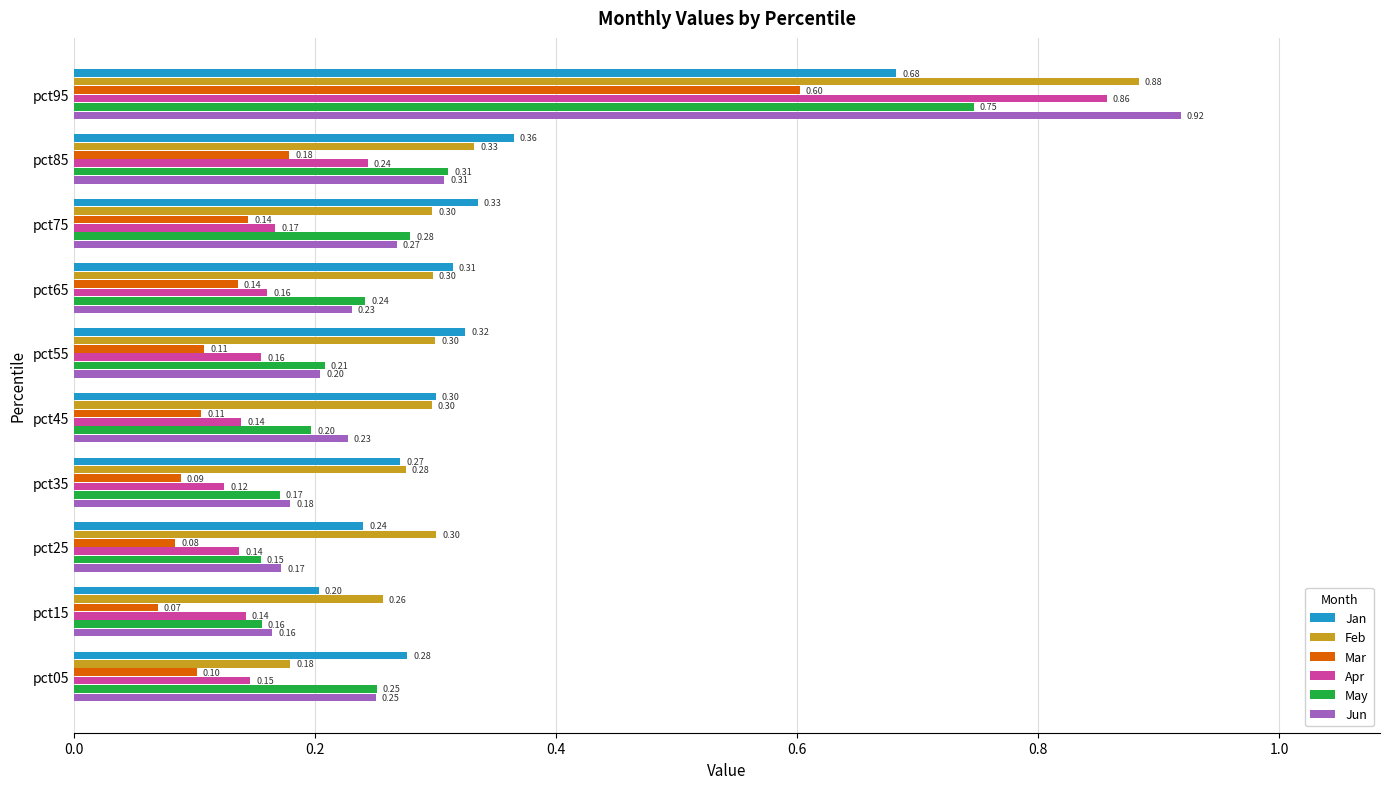

At which category does the chart reach its minimum across all series?

pct15